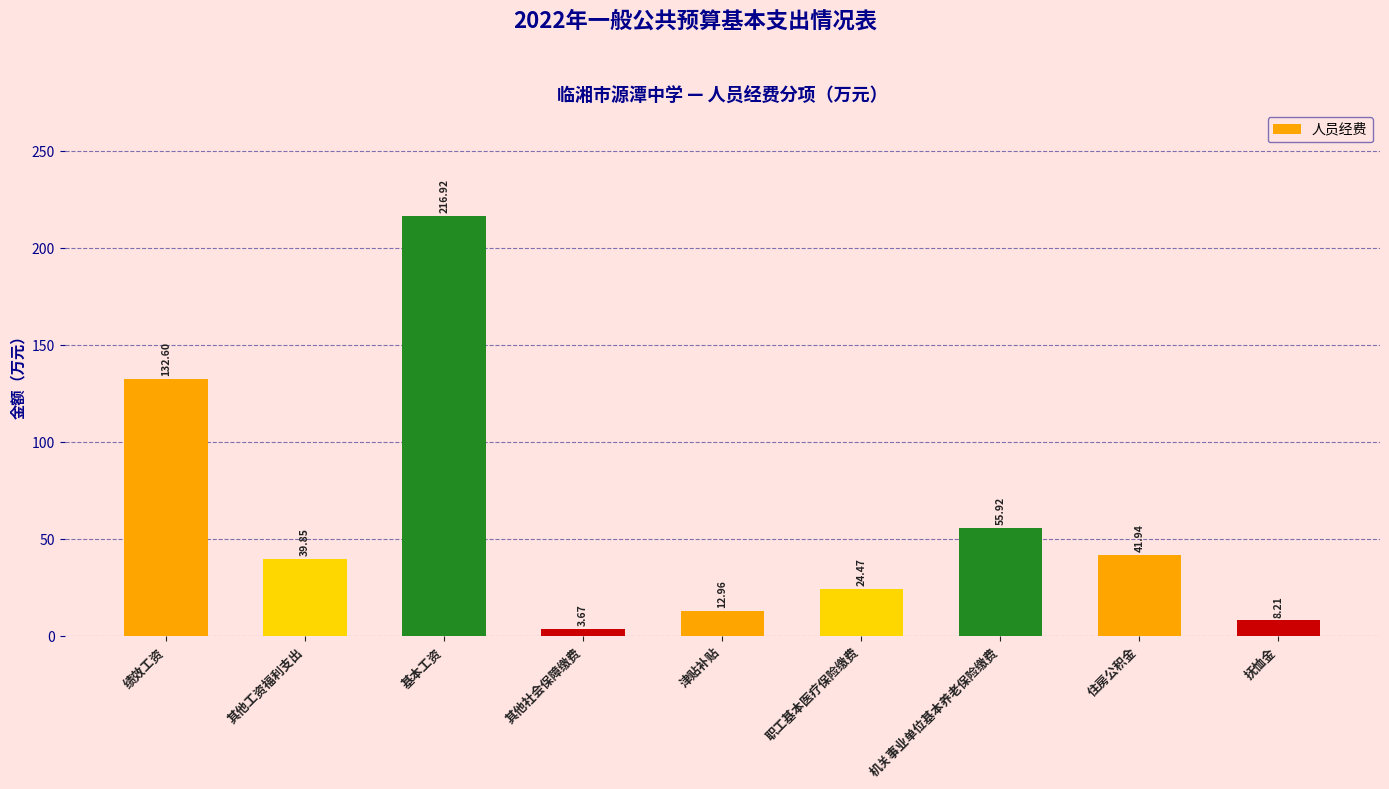

What is the label of the 8th bar from the right?

其他工资福利支出